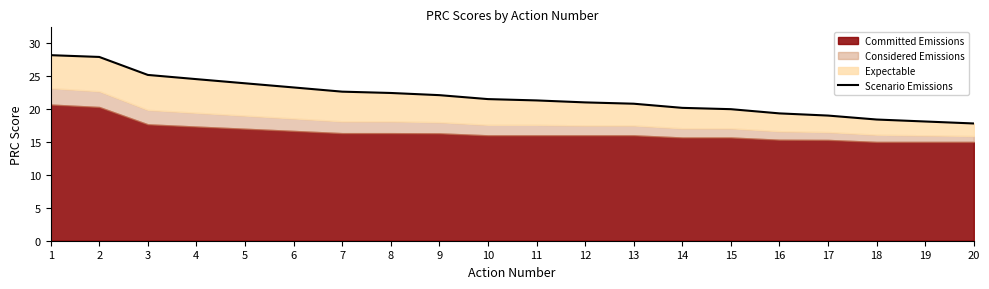

Which has a higher value, 6 or 13?

6